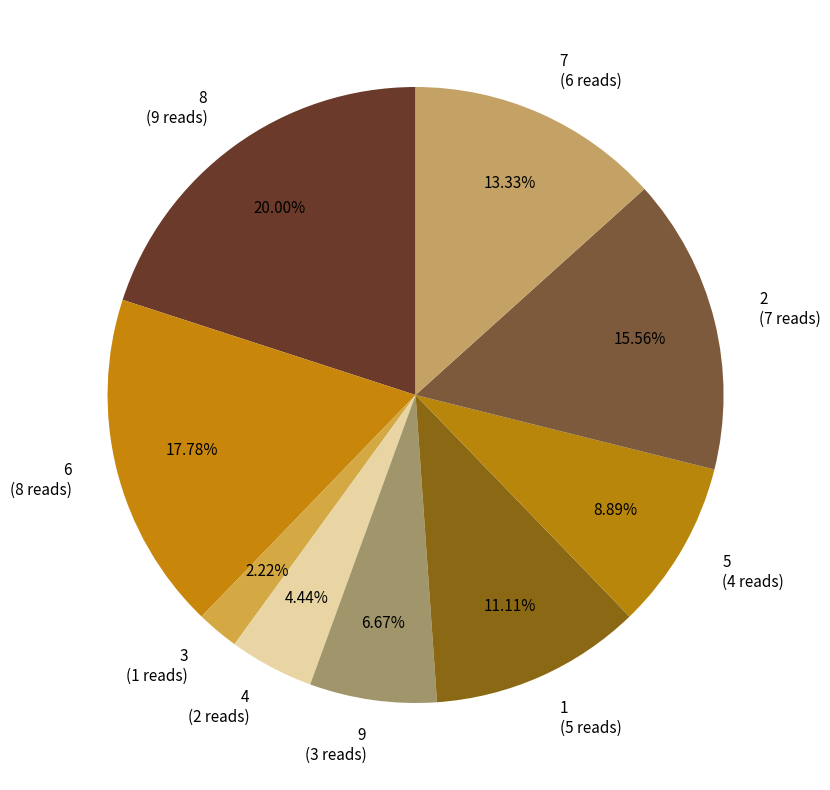

What is the ratio of the value at 2 to the value at 8?

0.8